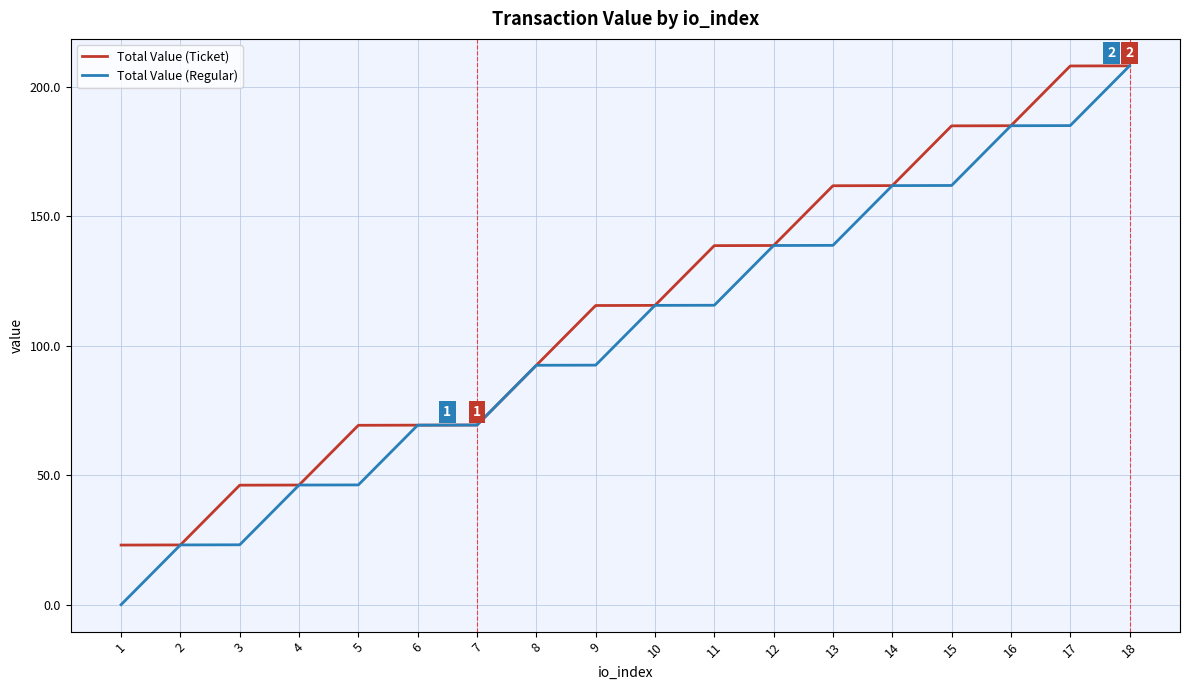

Which series has the largest total across all categories?

Total Value (Ticket)